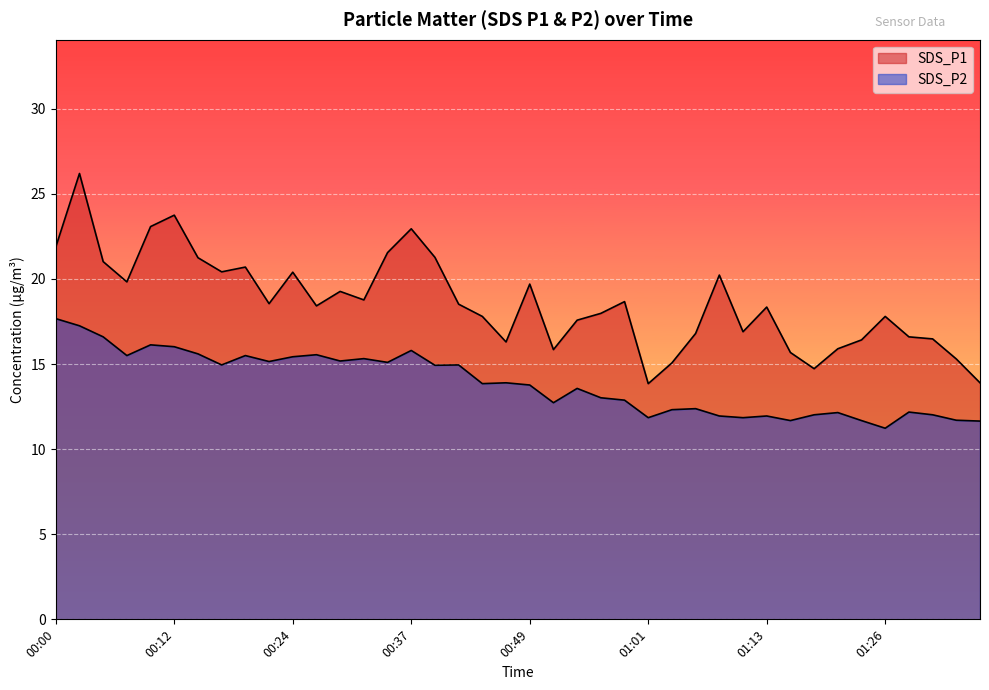

What is the total value across all series at 00:12?

39.8